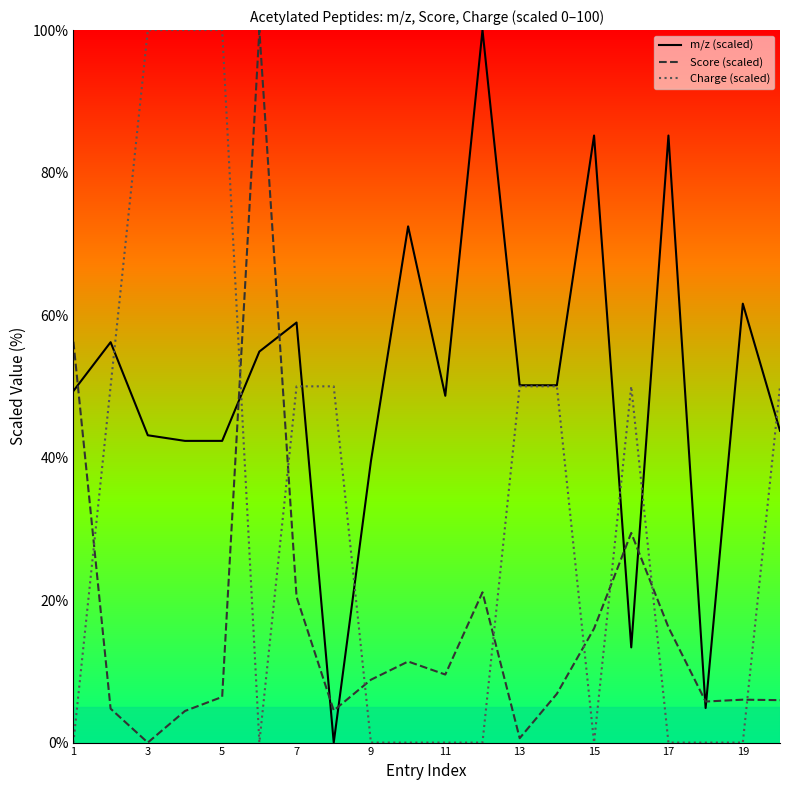

What is the greatest value displayed?

100.0